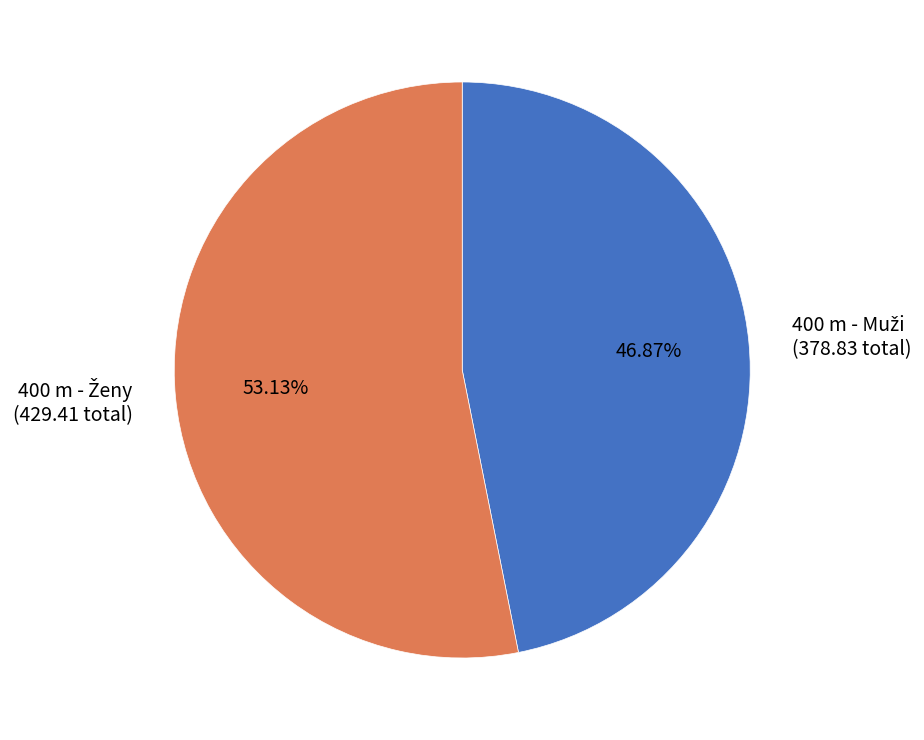

To the nearest percent, what is the difference between the largest and smallest slice percentages?

6%